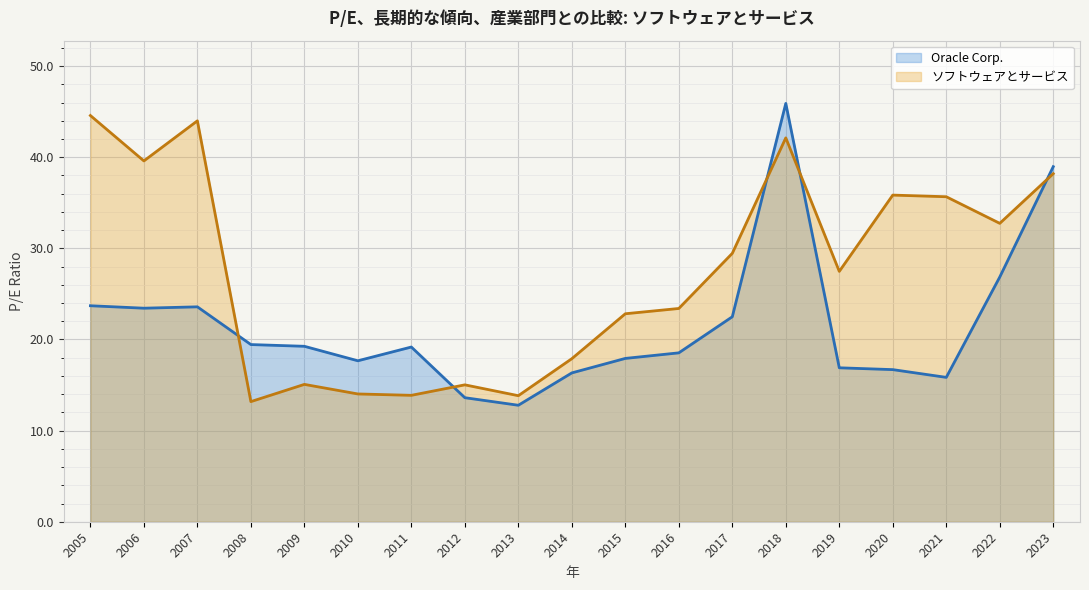

Read the Oracle Corp. value at 2018.

45.9